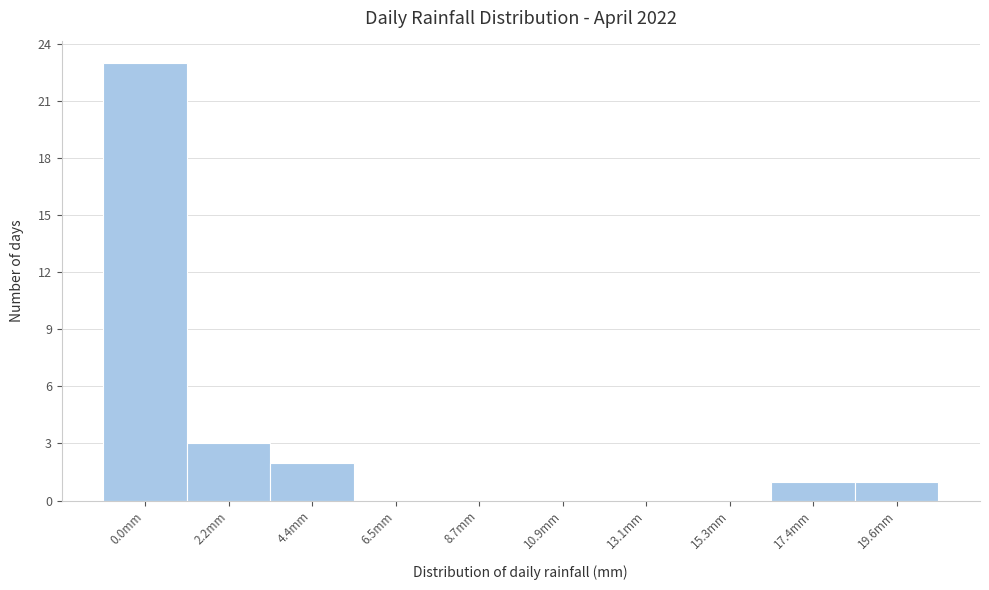

Reading left to right, extract all data points from this chart.

0.0mm=23	2.2mm=3	4.4mm=2	6.5mm=0	8.7mm=0	10.9mm=0	13.1mm=0	15.3mm=0	17.4mm=1	19.6mm=1